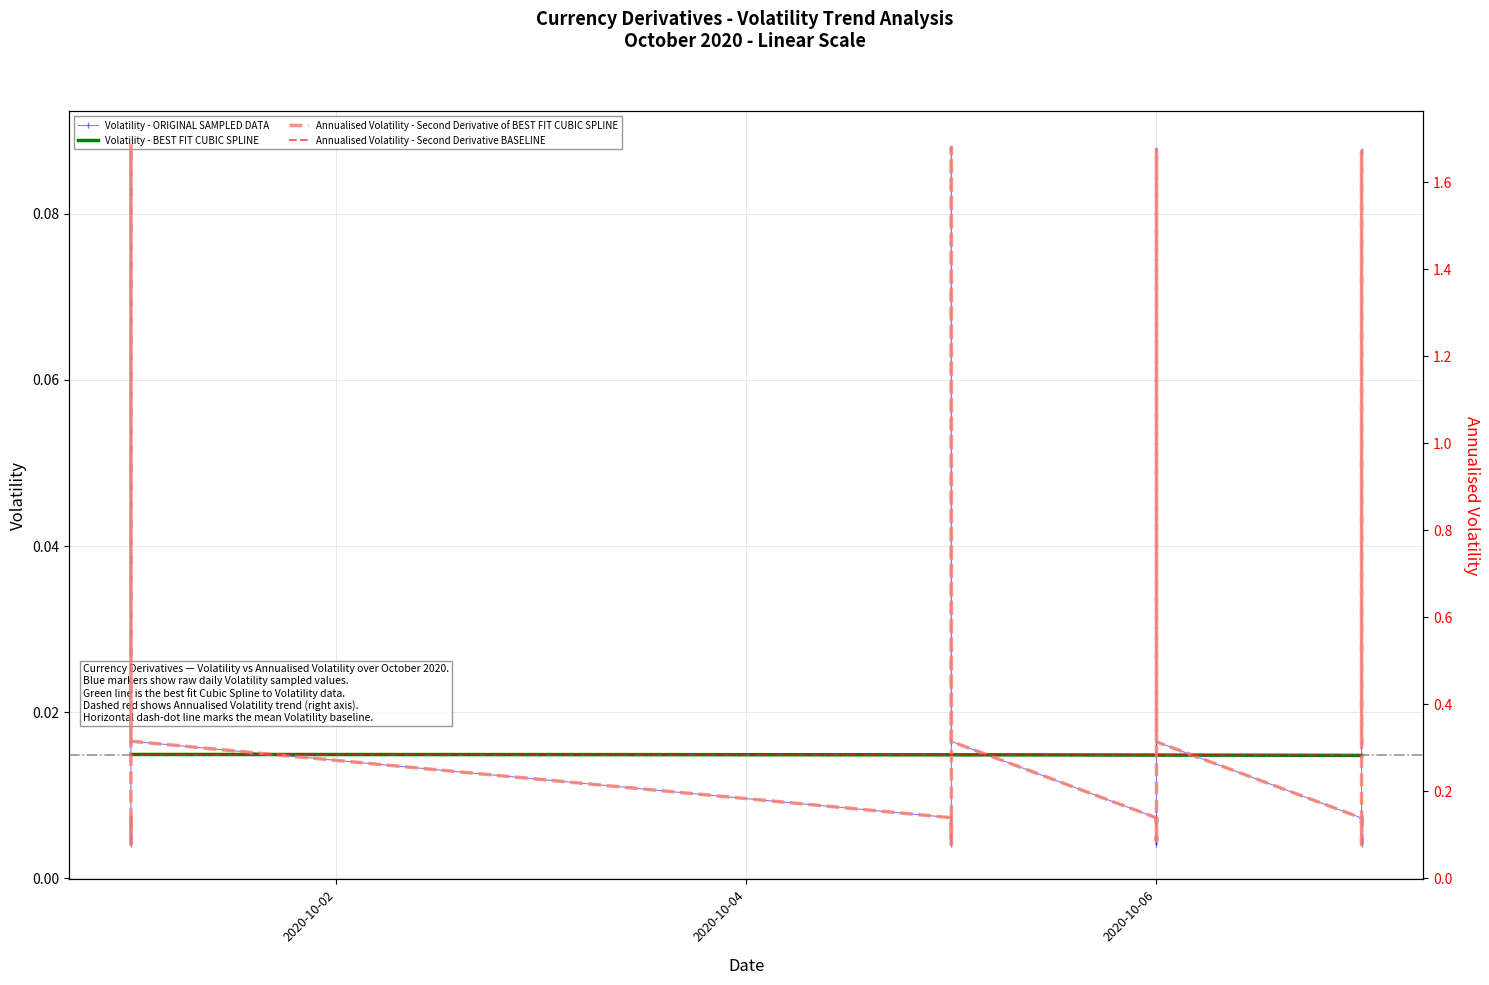

Is it true that Volatility equals 0.1 at 2020-10-06?

True